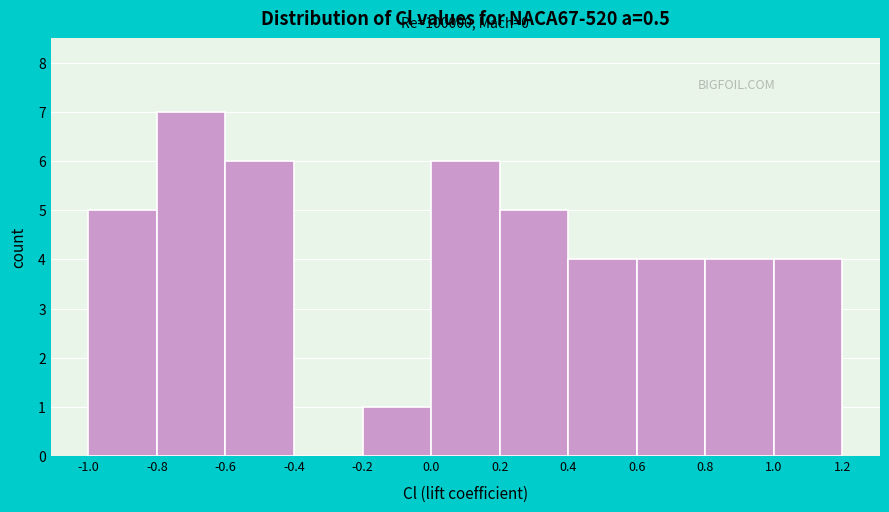

Which range on the x-axis has the tallest bar?

-0.8 to -0.6